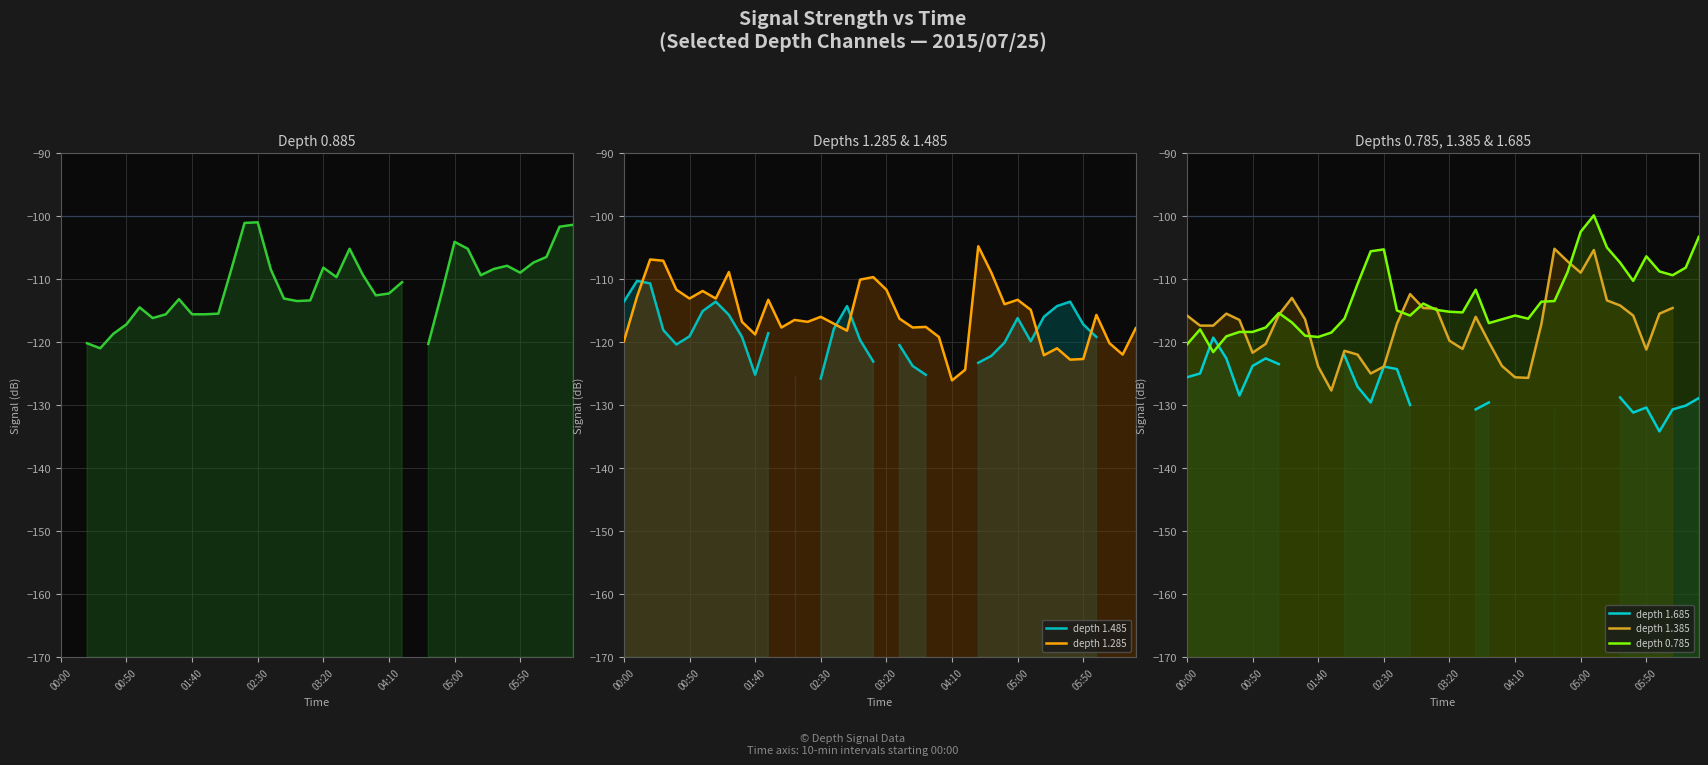

Is it true that depth 1.485 equals -190.7 at 34?

False